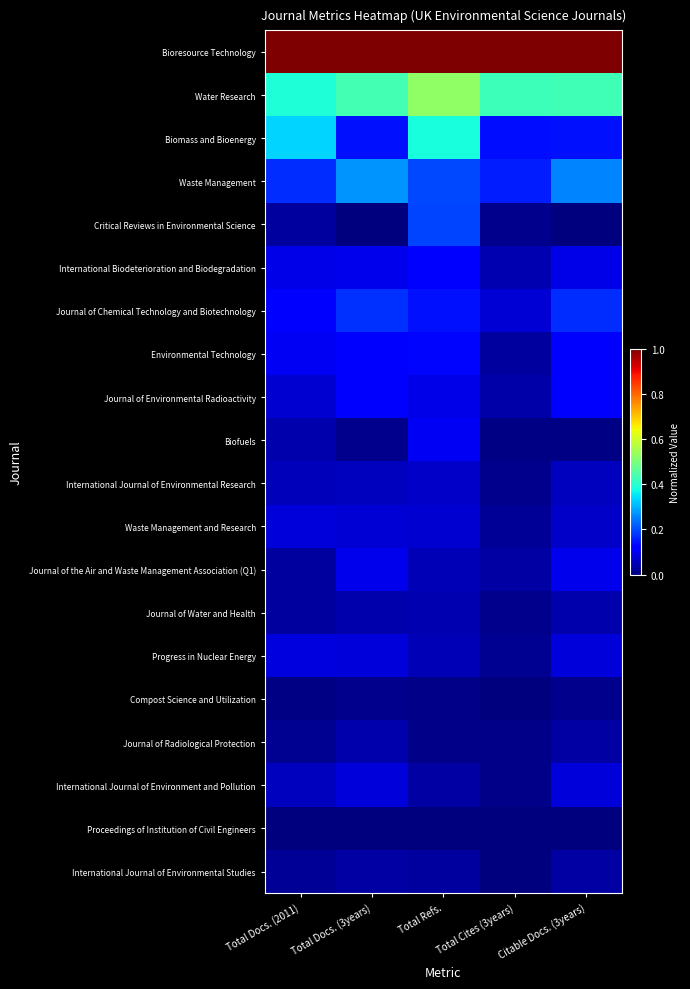

Which series changed the most between Total Docs. (3years) and Total Refs.?

Biomass and Bioenergy